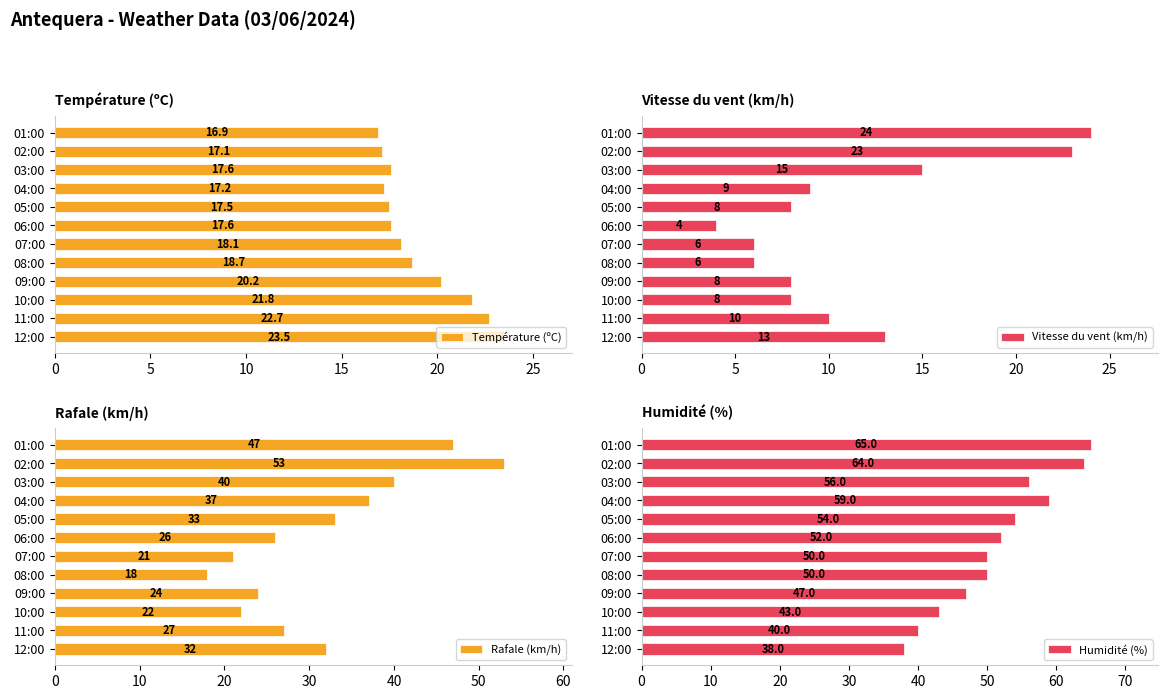

Is it true that Rafale (km/h) equals 13.5 at 25?

False